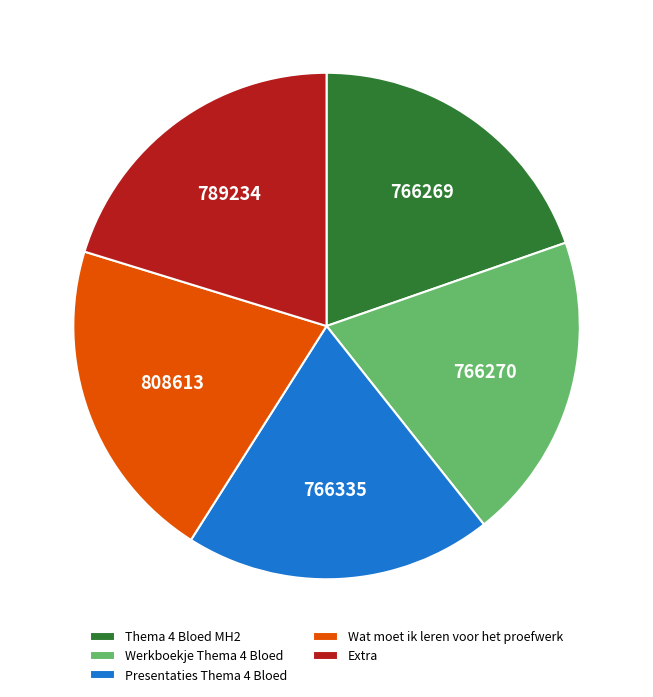

The Werkboekje Thema 4 Bloed slice represents 20% of the pie. True or false?

True